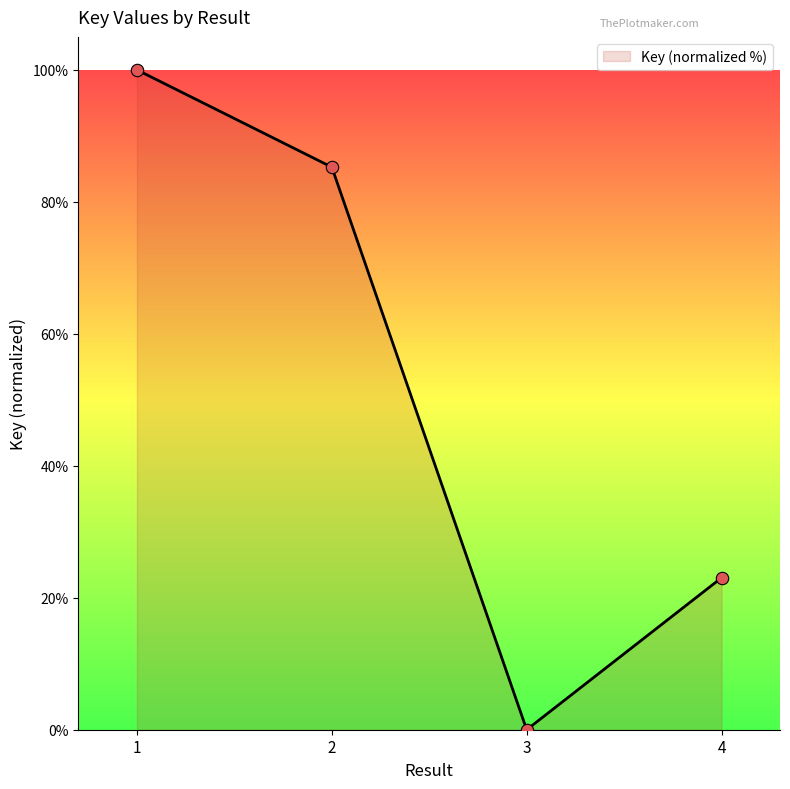

Between 4 and 2, which is larger?

2